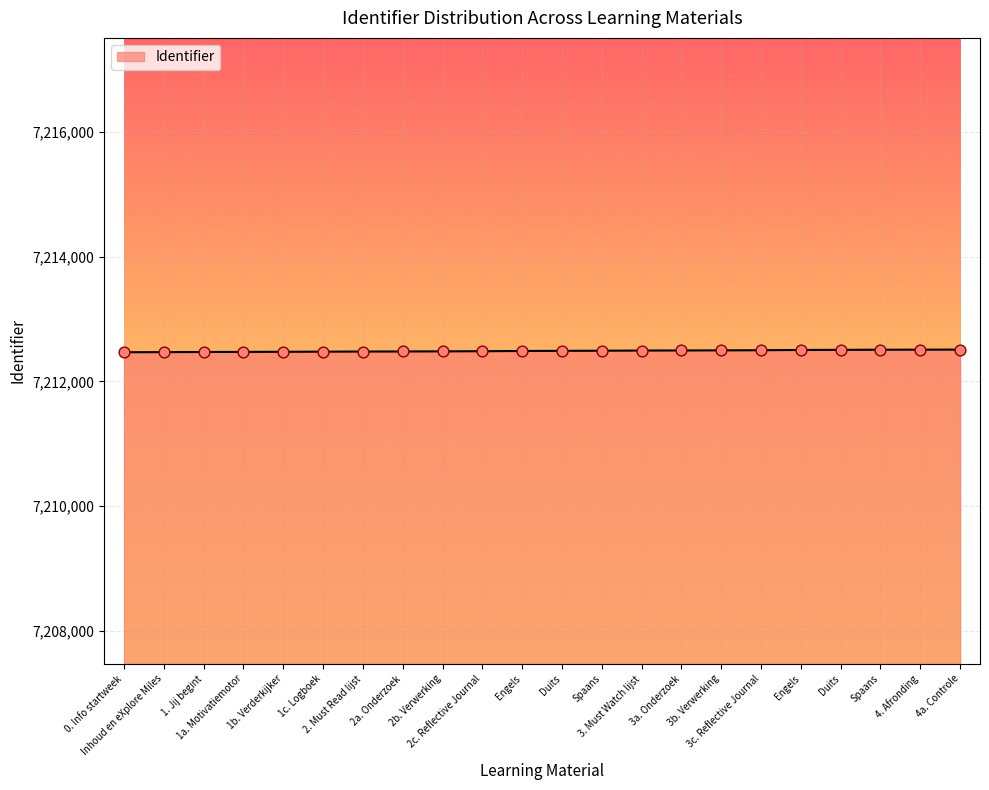

Between 4a. Controle and 0. Info startweek, which is larger?

4a. Controle